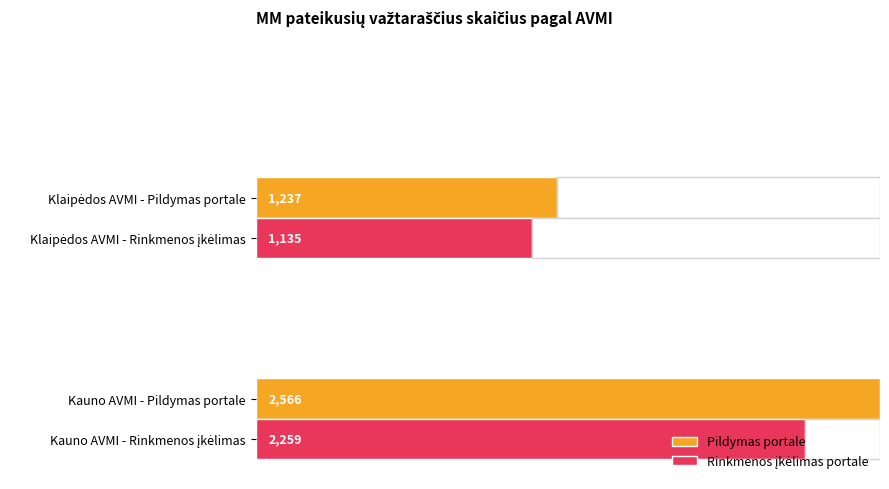

List the labels in order of e.Važtaraštis value, largest first.

Kauno AVMI, Klaipėdos AVMI